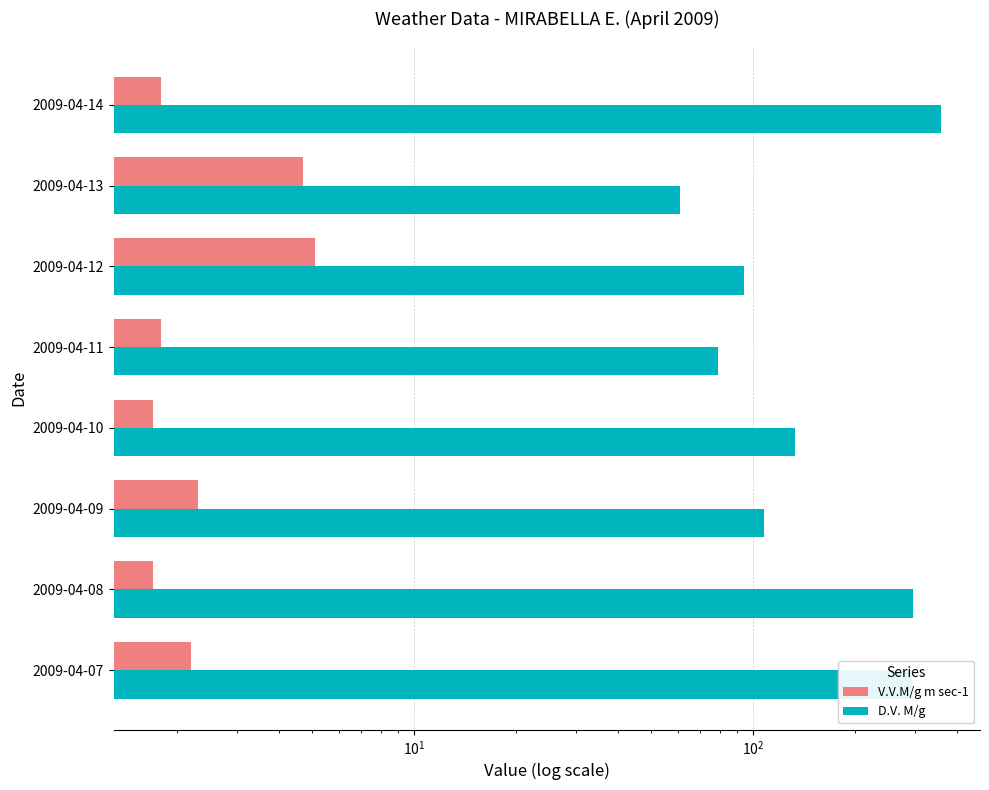

Is it true that D.V. M/g equals 133.0 at 2009-04-10?

True